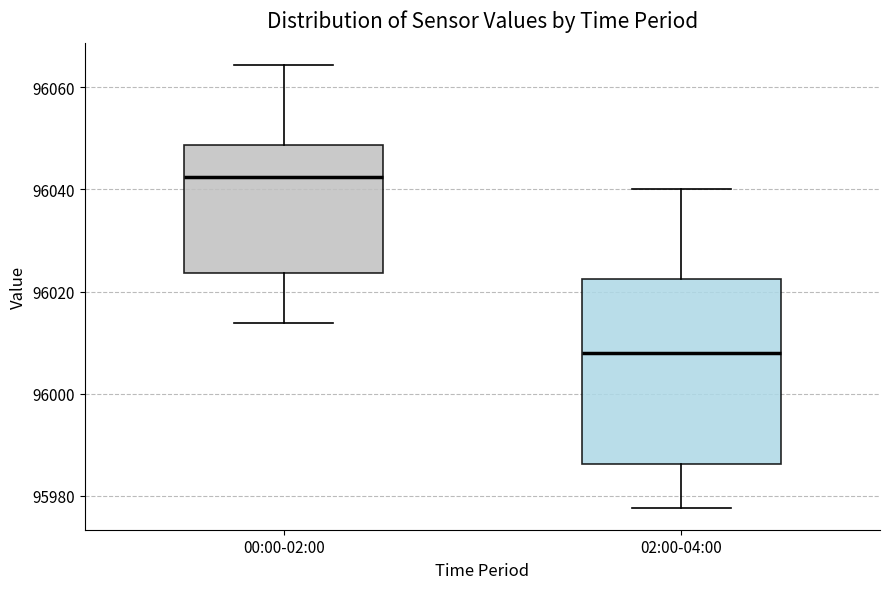

Where does the median line of the box for 02:00-04:00 sit on the y-axis? The values are not printed on the chart, so give them approximately, as read against the axis.

96008